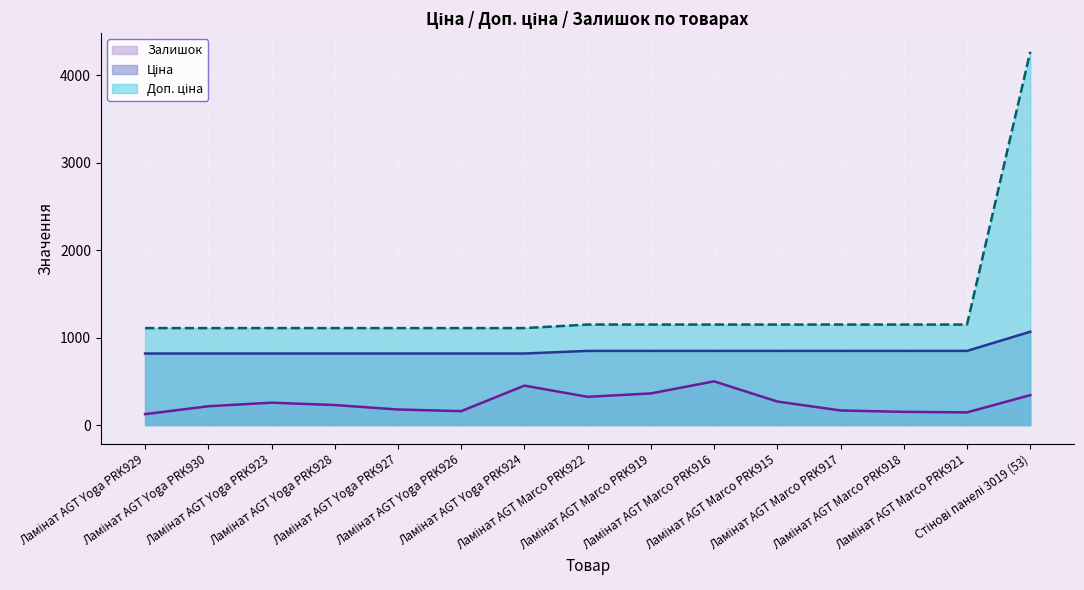

At which label is Залишок closest to 312?

Ламінат AGT Marco PRK922